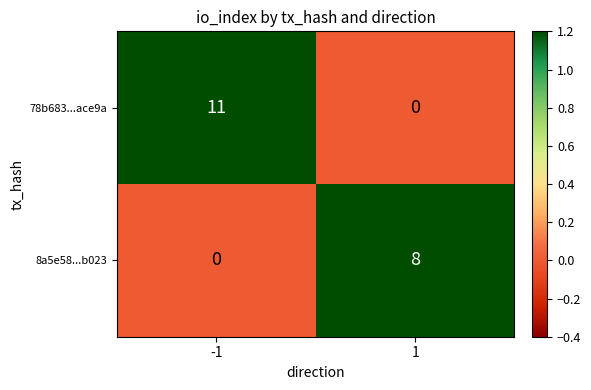

Reading left to right, transcribe all the data shown in this chart.

78b683...ace9a: -1=11	1=0
8a5e58...b023: -1=0	1=8